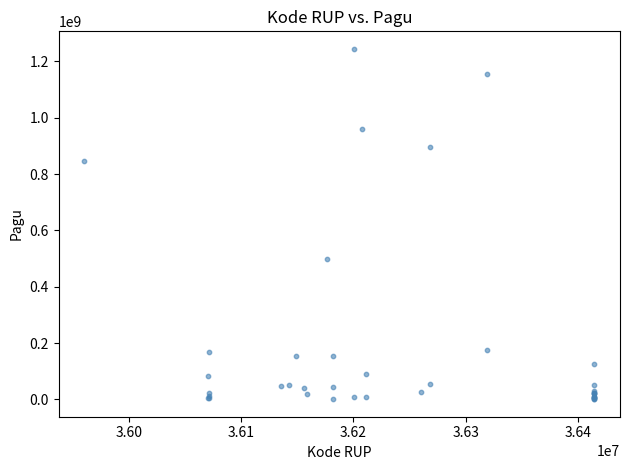

What Y value in the scatter plot is closest to 622840000?

499932000